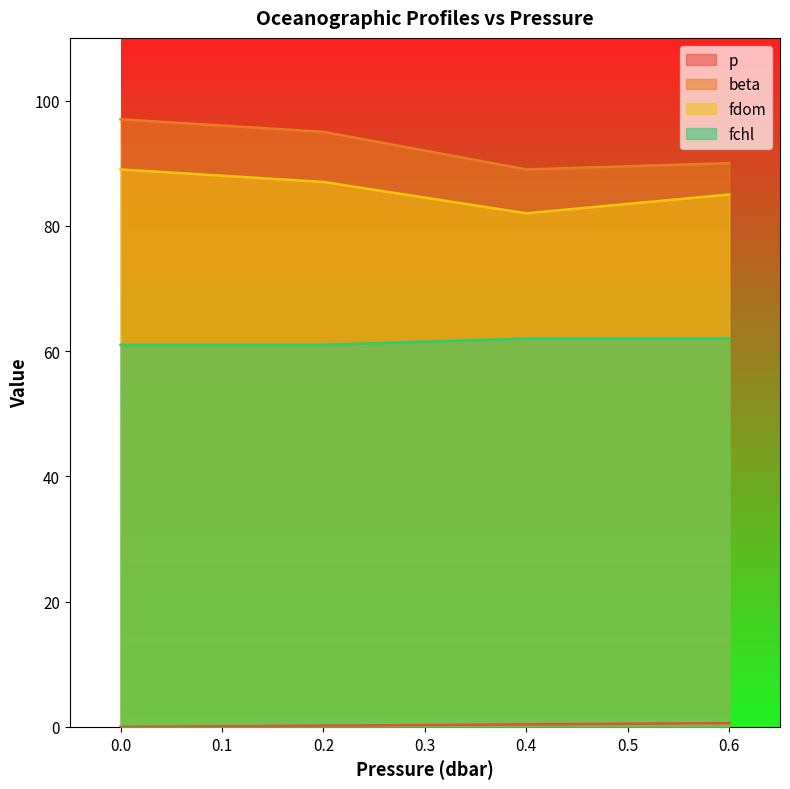

Which series has the largest range (max minus min)?

beta